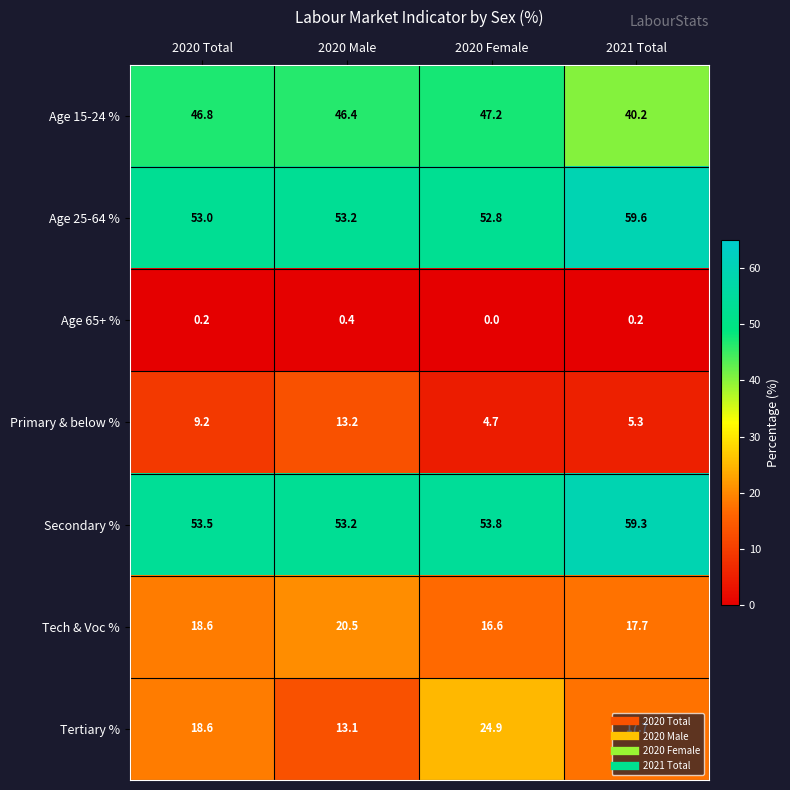

List the series in order of their peak value, highest first.

Age 25-64 %, Secondary %, Age 15-24 %, Tertiary %, Tech & Voc %, Primary & below %, Age 65+ %